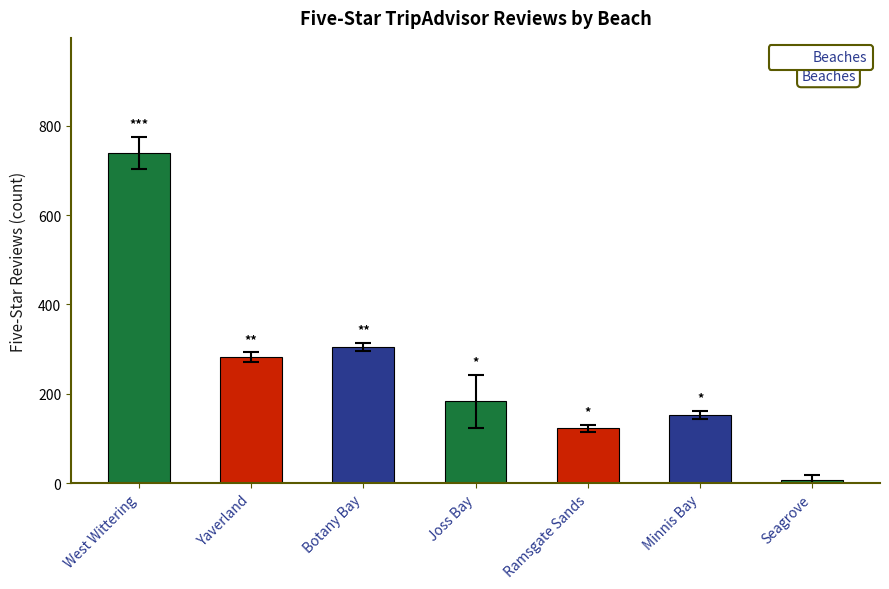

What is the value of the 7th bar from the left?

7